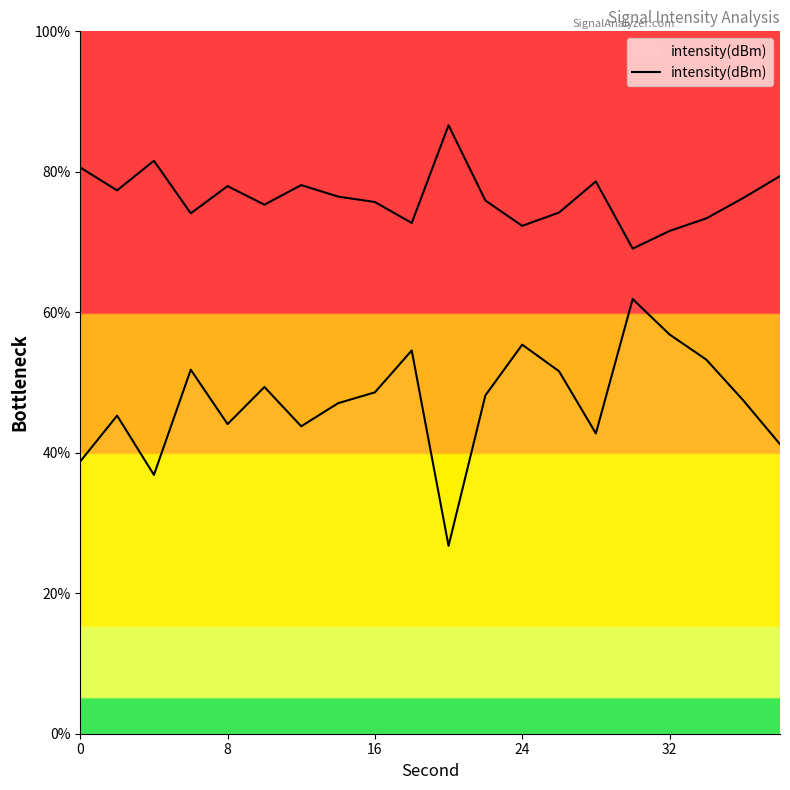

Does the chart have visible grid lines?

No